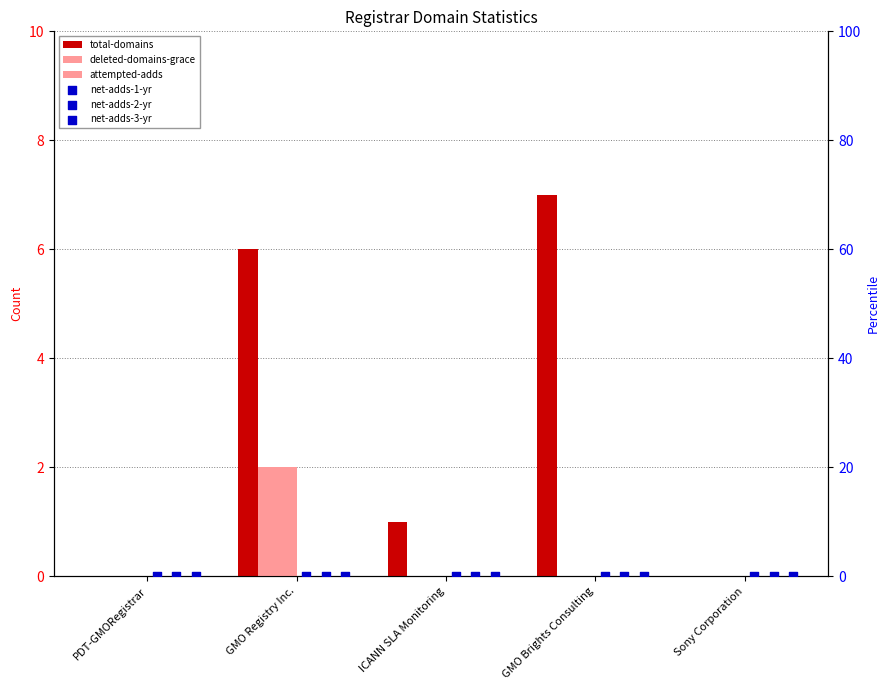

Which series reaches the maximum Y coordinate?

total-domains